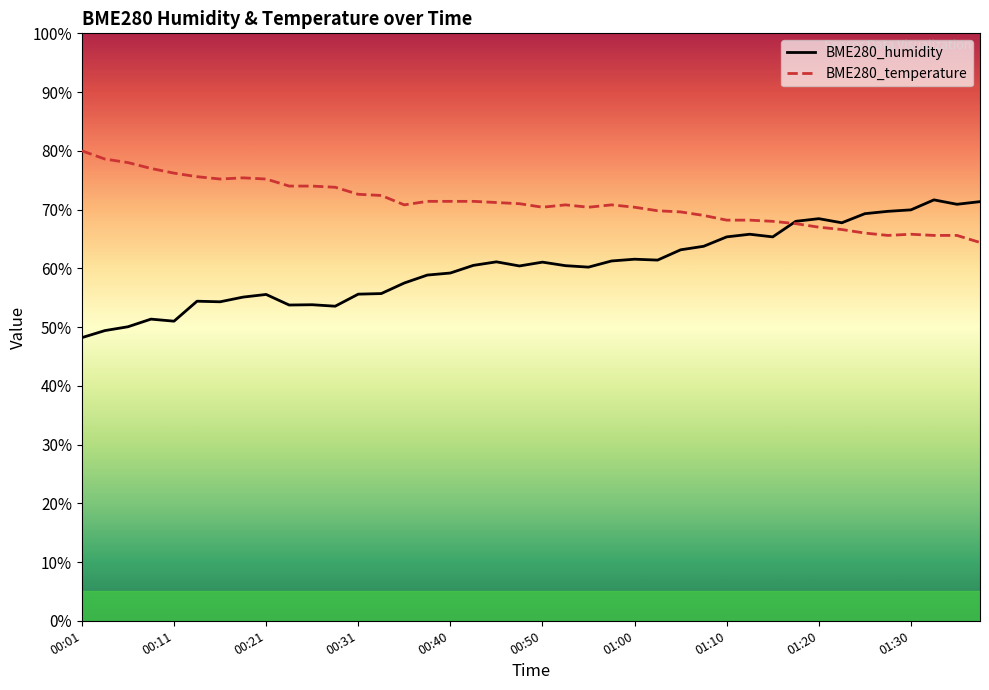

How many values in the BME280_humidity series are below 60?

17